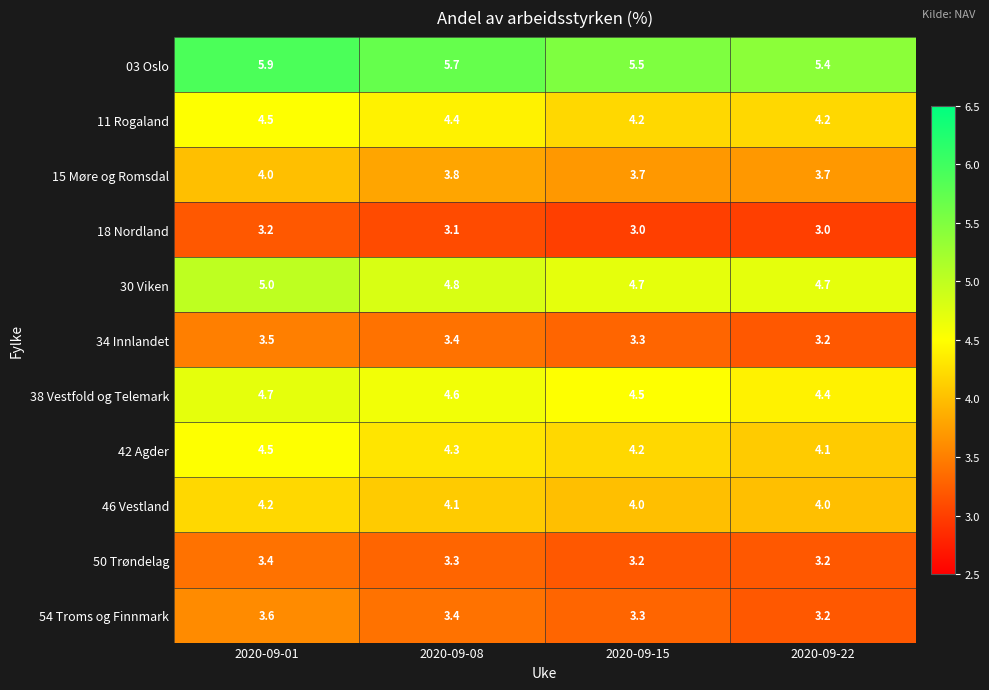

What is the highest value of the 34 Innlandet series?

3.5